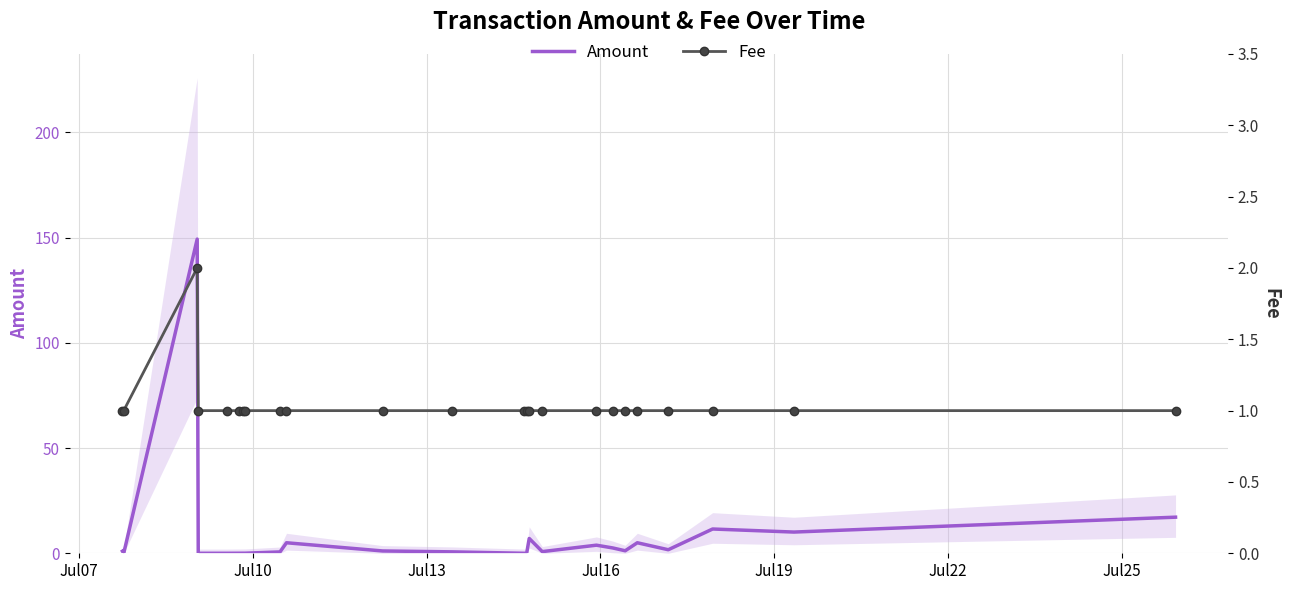

What is the highest value of the Amount series?

149.3